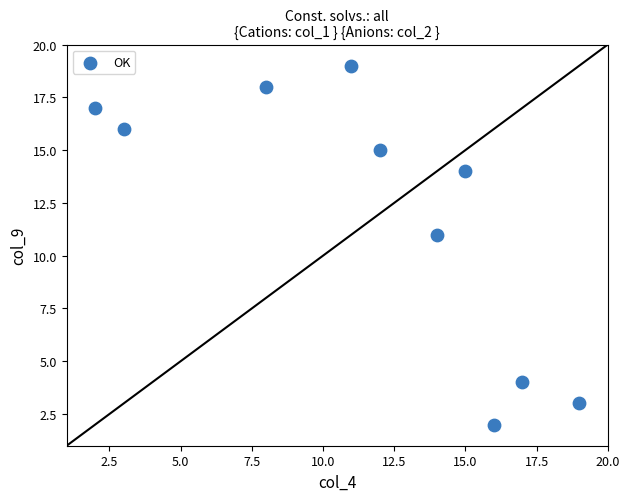

What is the range of Y values (max minus min)?

17